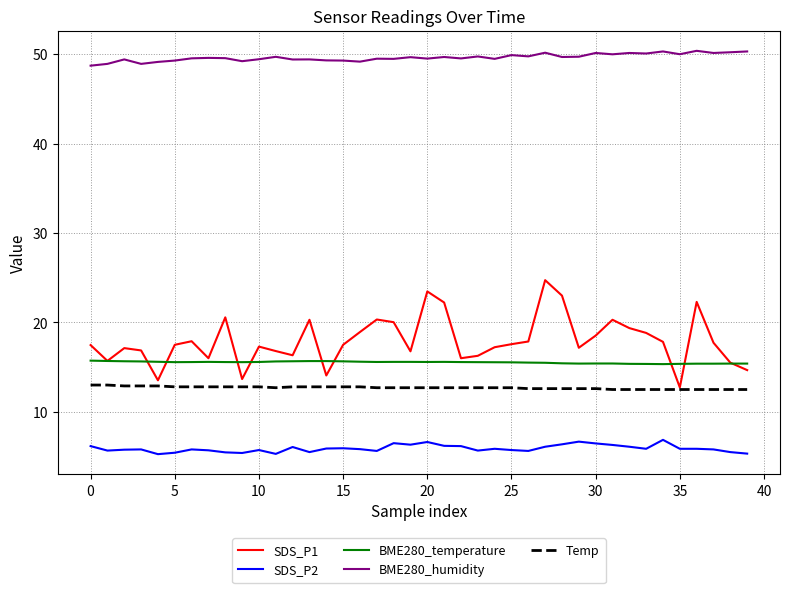

Which series has the largest total across all categories?

BME280_humidity